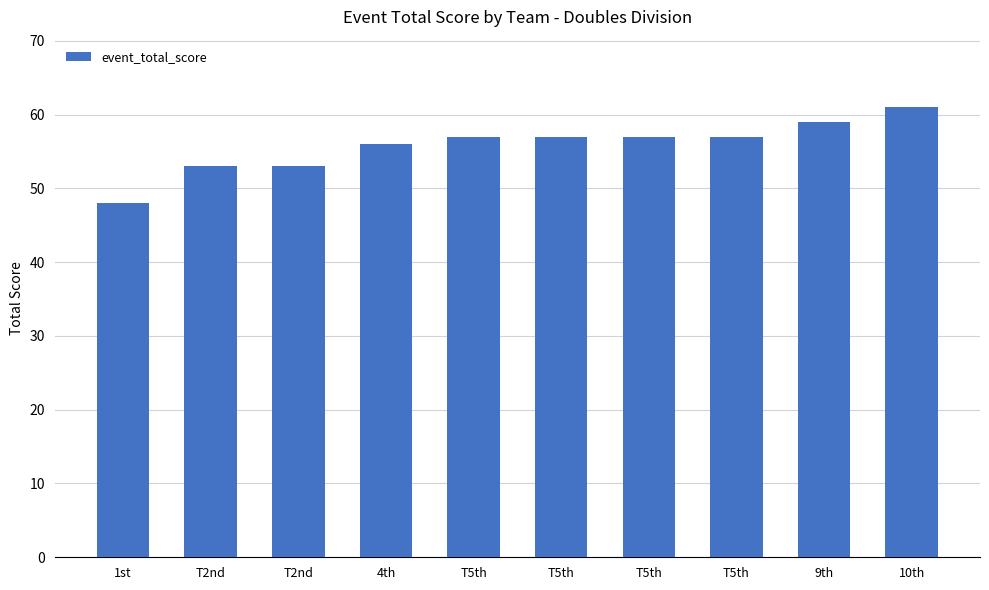

How many values are below 57?

4